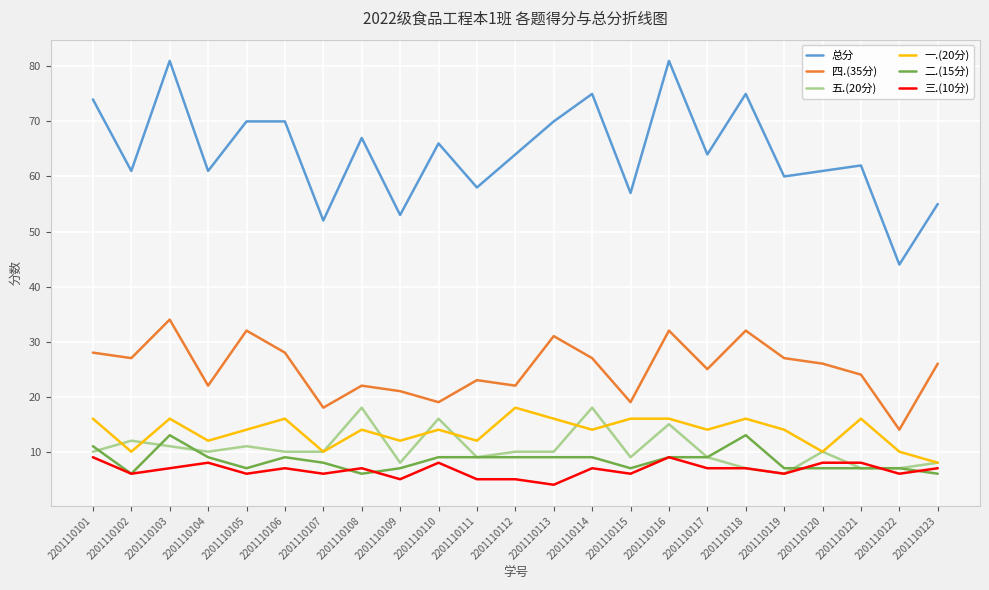

How many lines are shown in the chart?

6